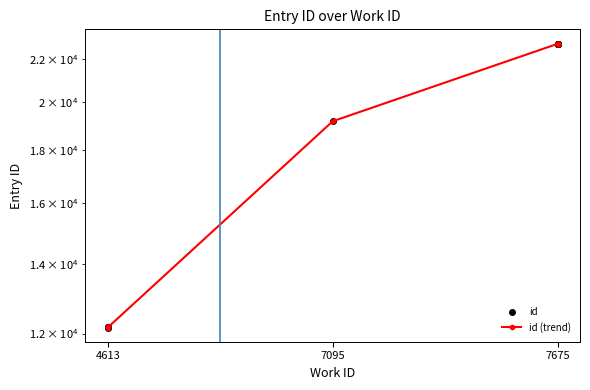

How many distinct data groups are displayed?

2